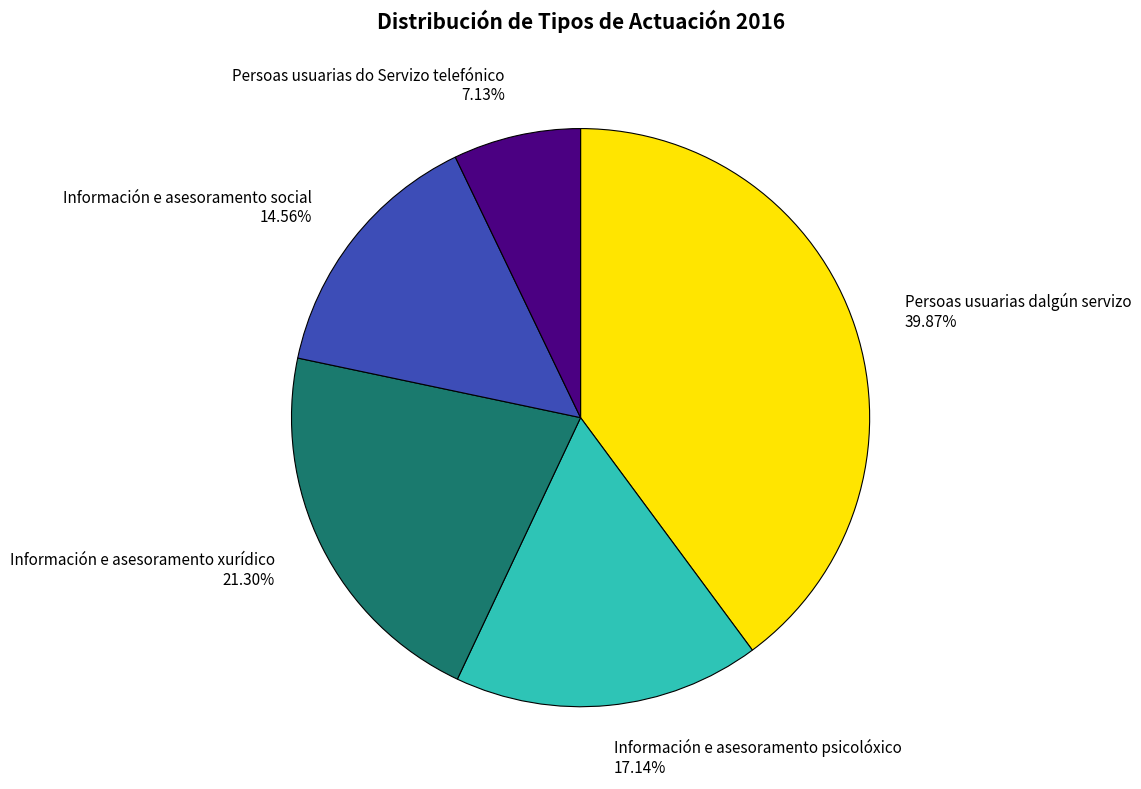

Is there any slice that represents more than half of the pie?

No